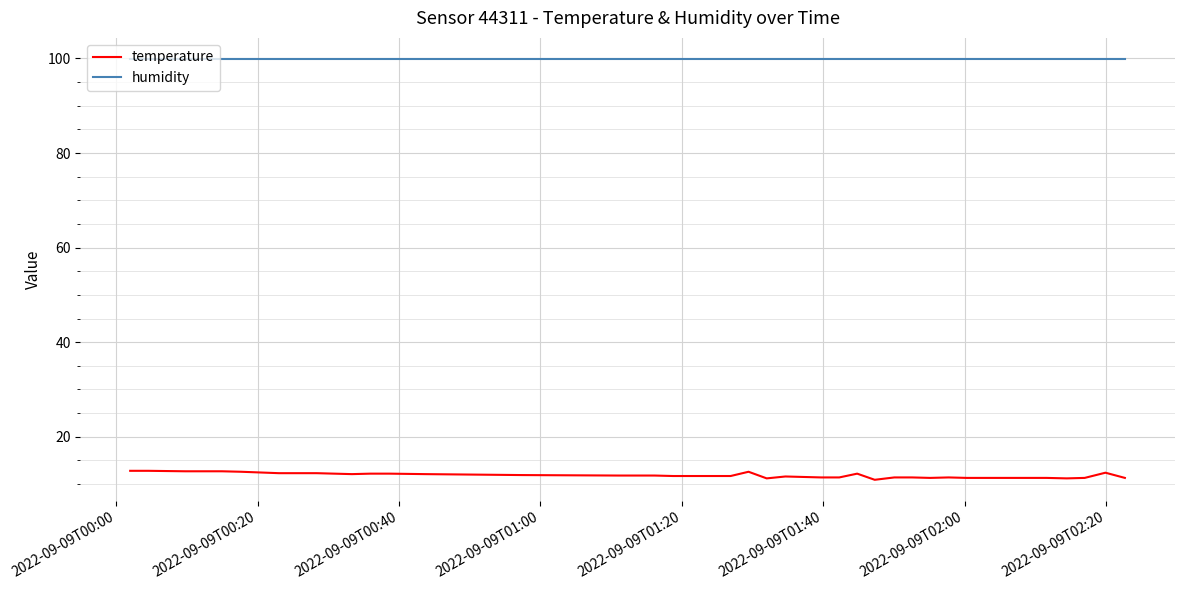

Which series has the largest range (max minus min)?

temperature